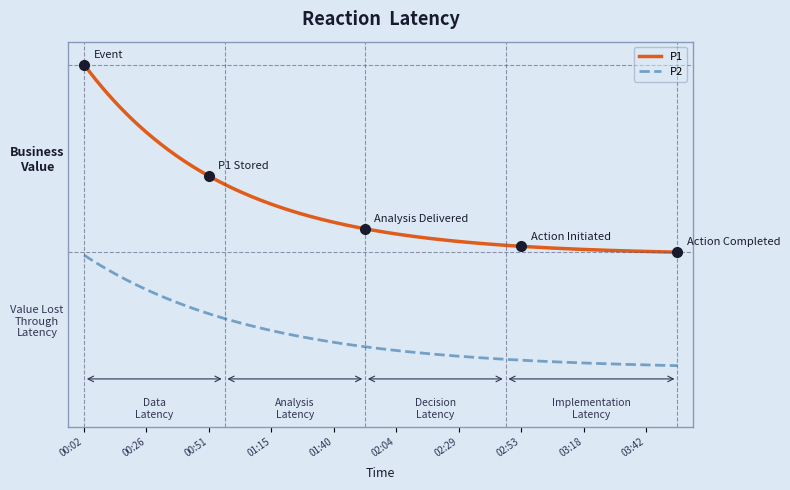

True or false: P1 and P2 intersect in this chart.

False